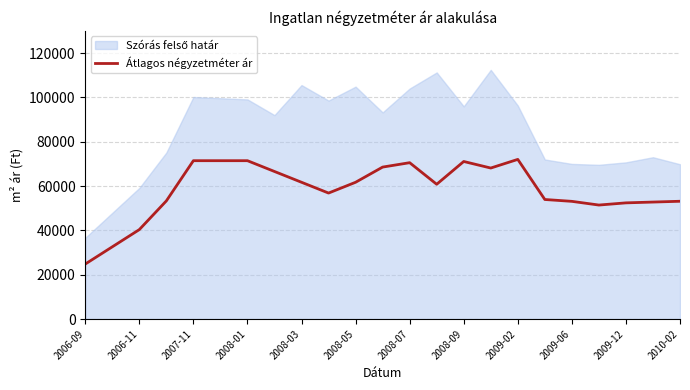

The value of Átlagos négyzetméter ár at 2008-09 is 71068. True or false?

True